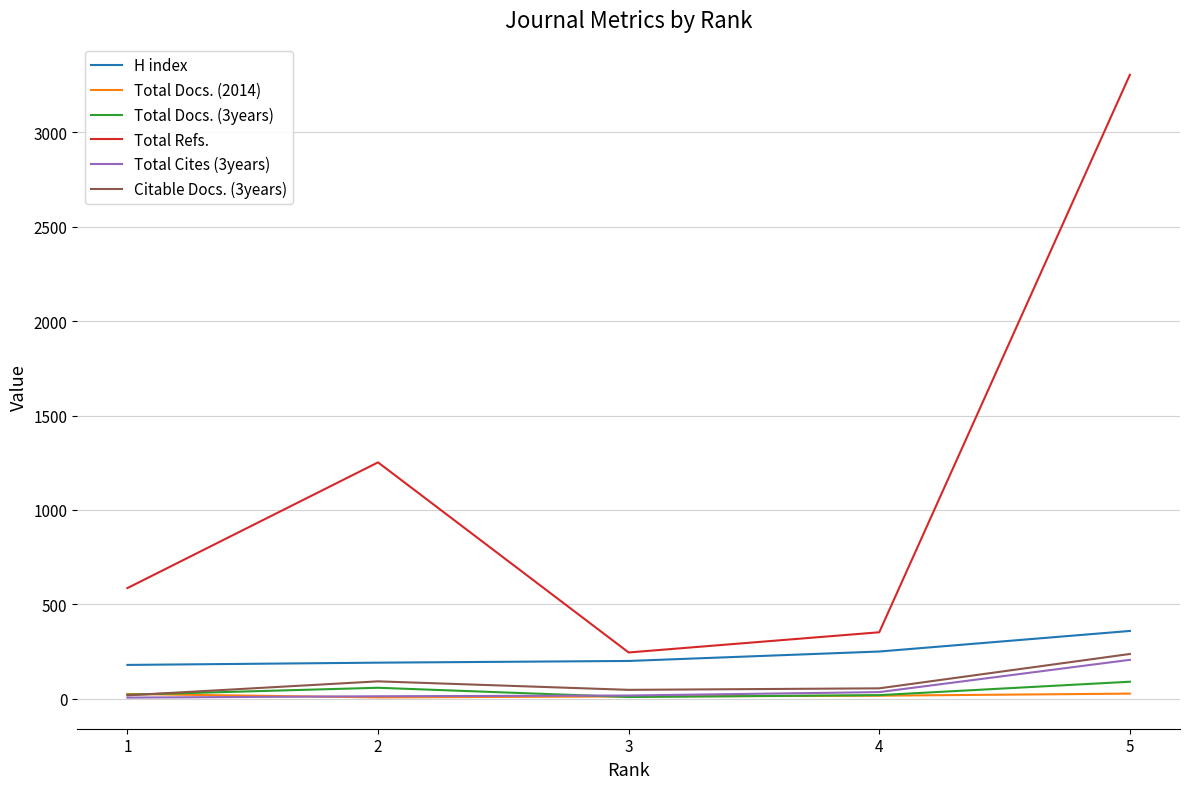

What is the sum of all Total Docs. (2014) values?

87